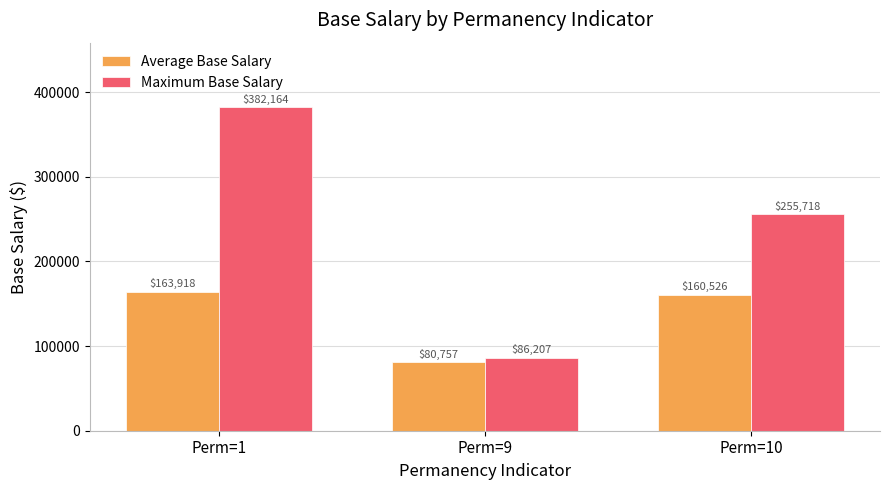

How many groups of bars are there?

3